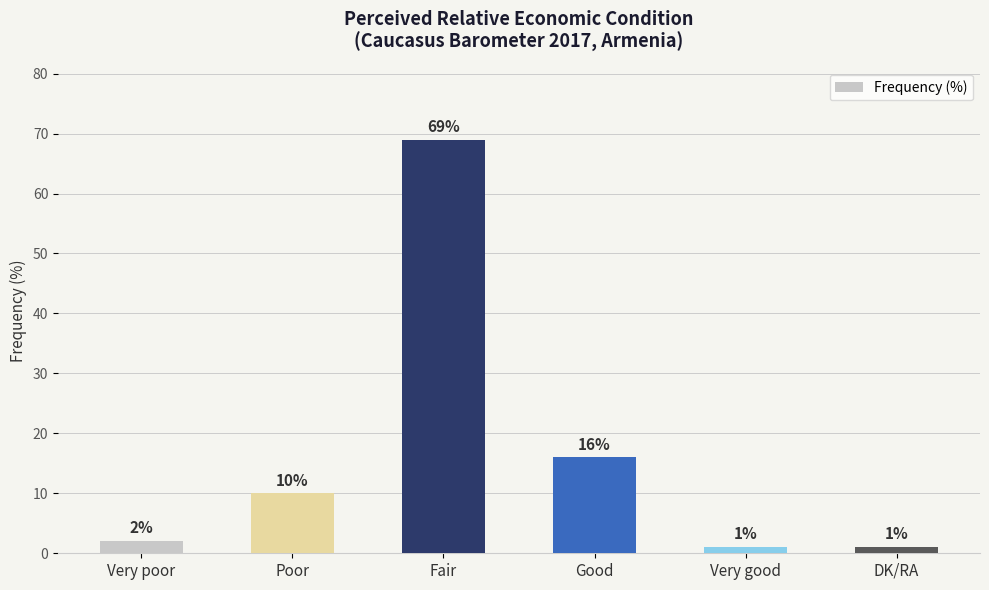

True or false: the data shows 10 at Poor.

True